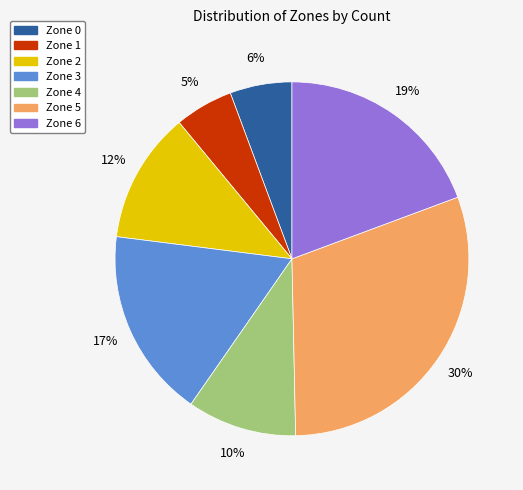

How many slices are in this pie chart?

7